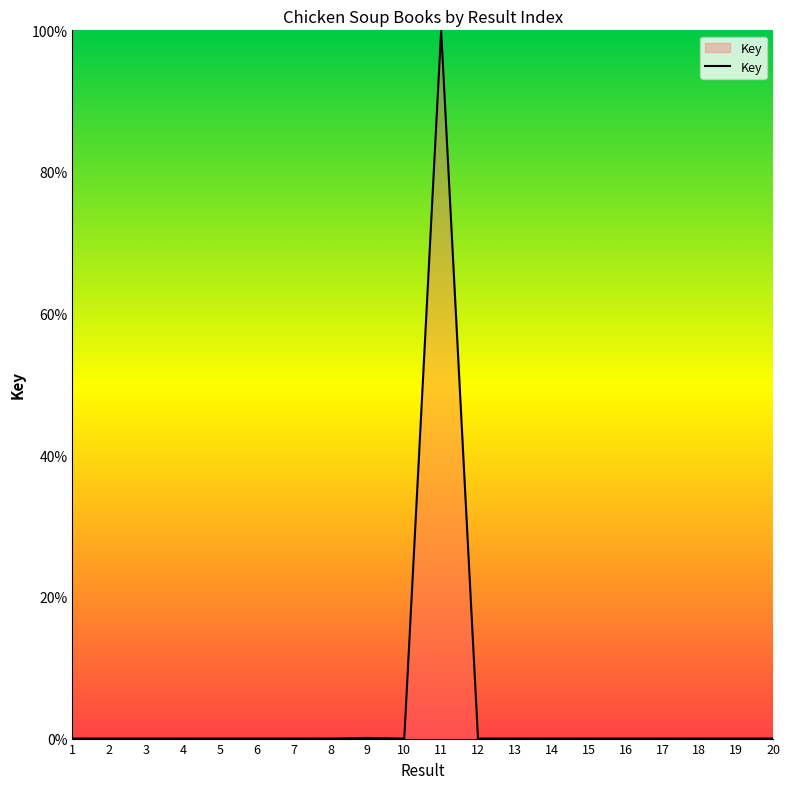

The value at 11 is 154.2. True or false?

False